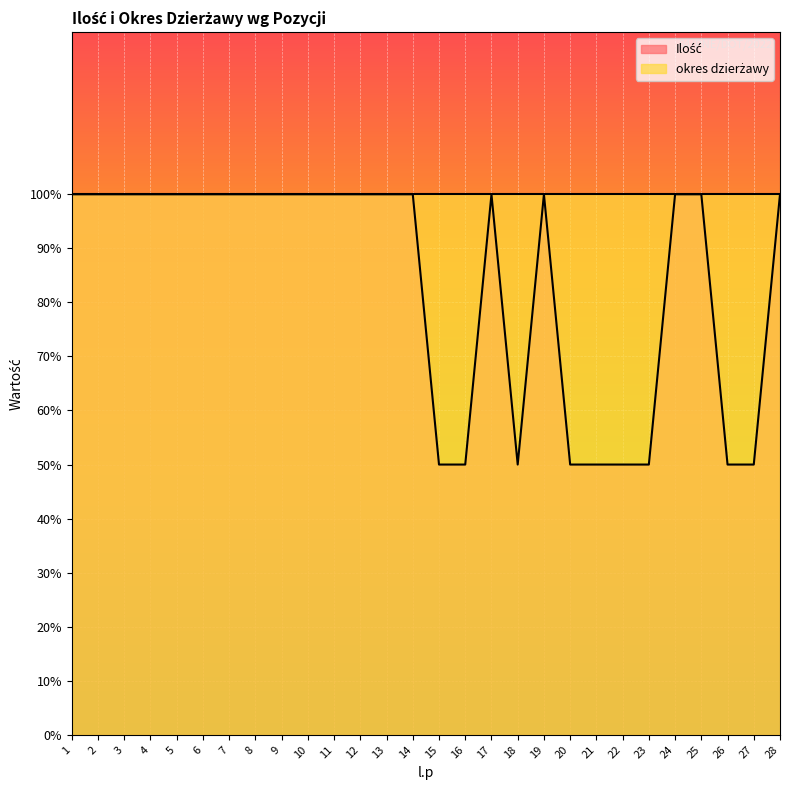

How many points are lower than both their immediate neighbors (excluding endpoints)?

1